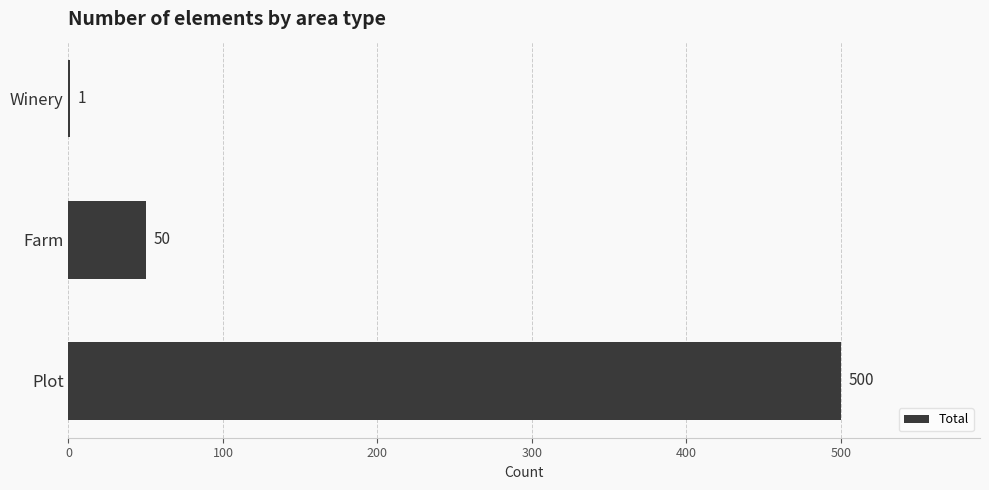

Approximately how many times larger is the value at Plot compared to Winery?

500.0